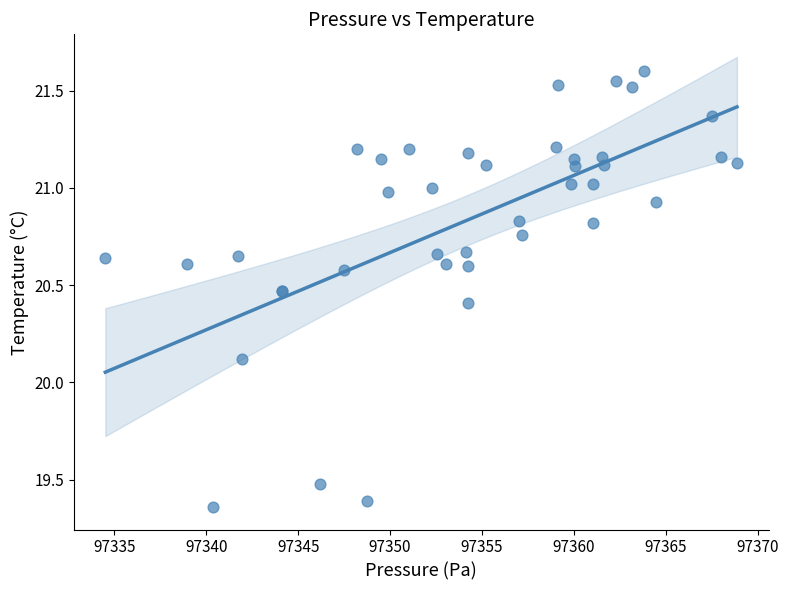

What Y value in the scatter plot is closest to 20?

20.1